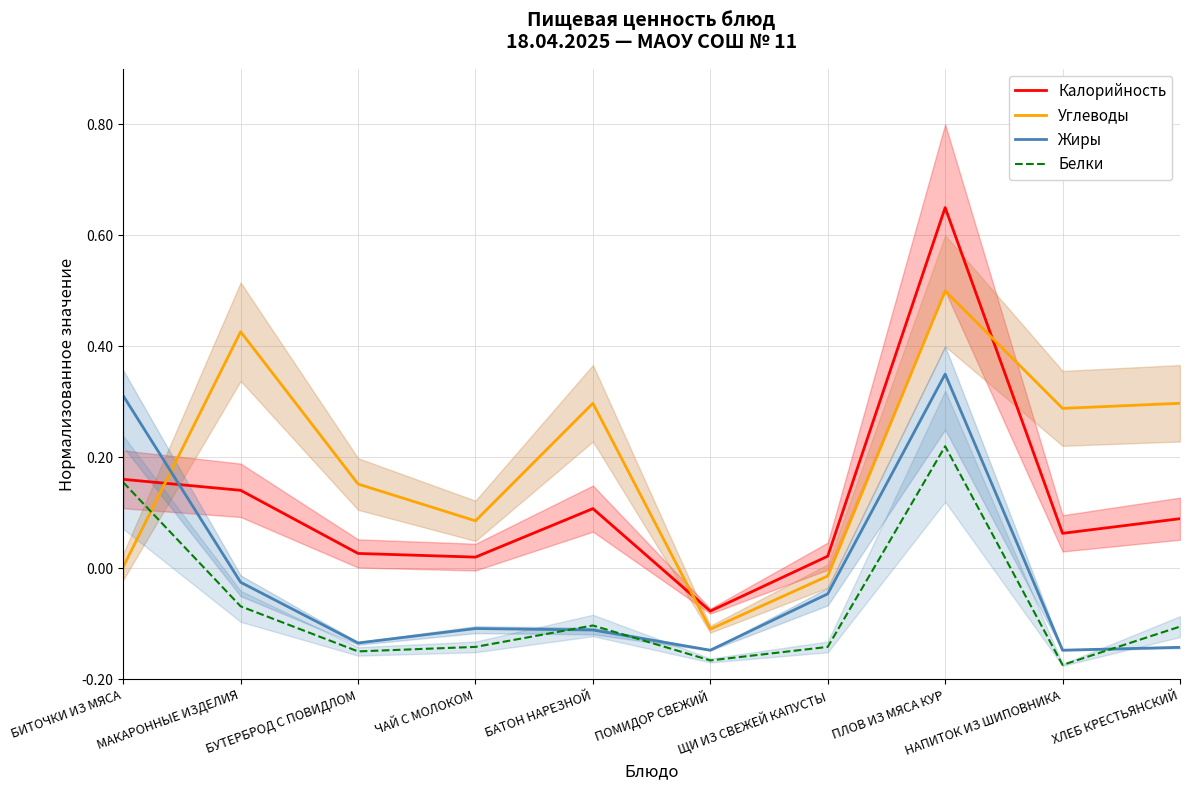

Reading left to right, what are all the values shown in this chart?

Калорийность: 0.4	0.3	0.2	0.2	0.3	0.1	0.2	0.8	0.3	0.3
Углеводы: 0.2	0.6	0.4	0.3	0.5	0.1	0.2	0.7	0.5	0.5
Жиры: 0.5	0.2	0.1	0.1	0.1	0.1	0.2	0.6	0.1	0.1
Белки: 0.4	0.1	0.1	0.1	0.1	0.0	0.1	0.4	0.0	0.1